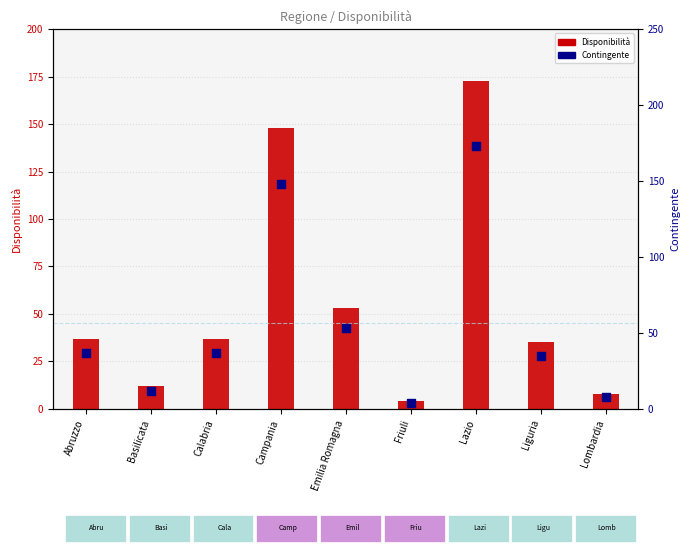

What is the total value across all series at Basilicata?

24